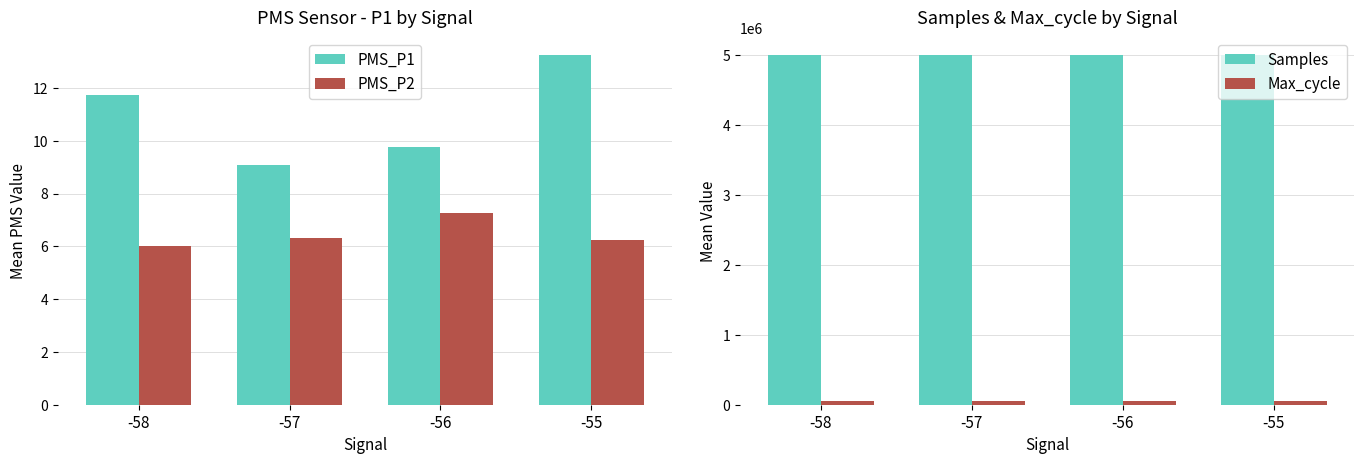

Rank the categories by Max_cycle value from highest to lowest.

-58, -56, -57, -55